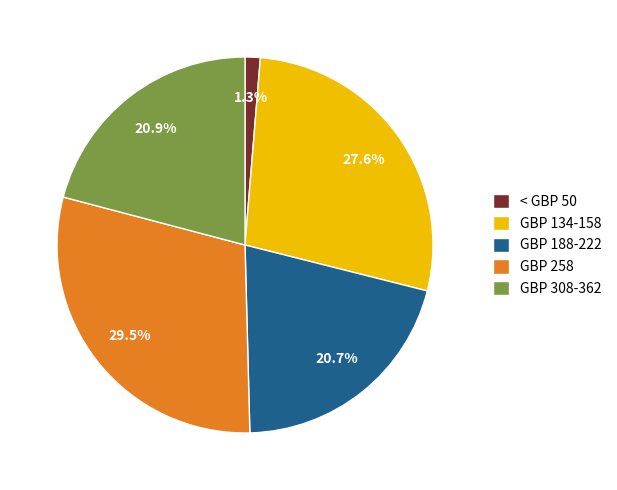

Does GBP 134-158 represent more than half of the total?

No